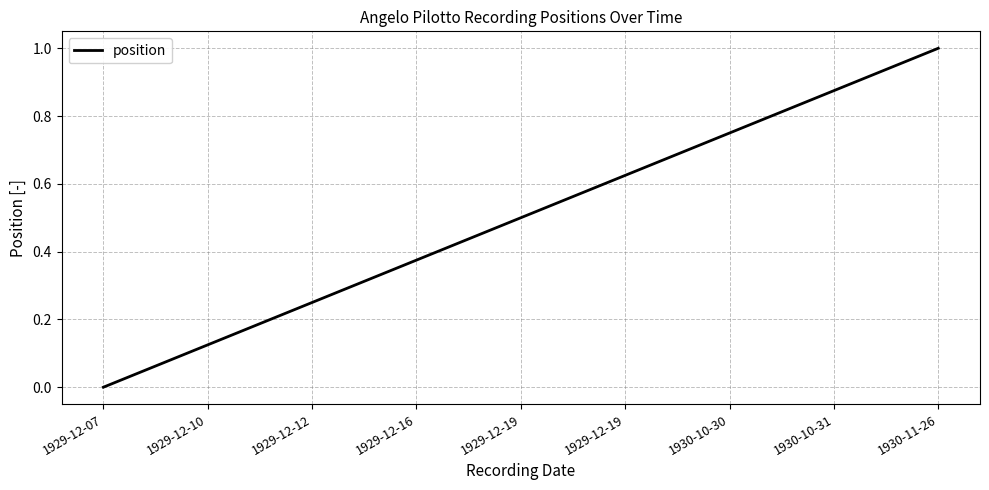

Reading left to right, list all the values displayed in this chart.

0.0	0.1	0.2	0.4	0.5	0.6	0.8	0.9	1.0